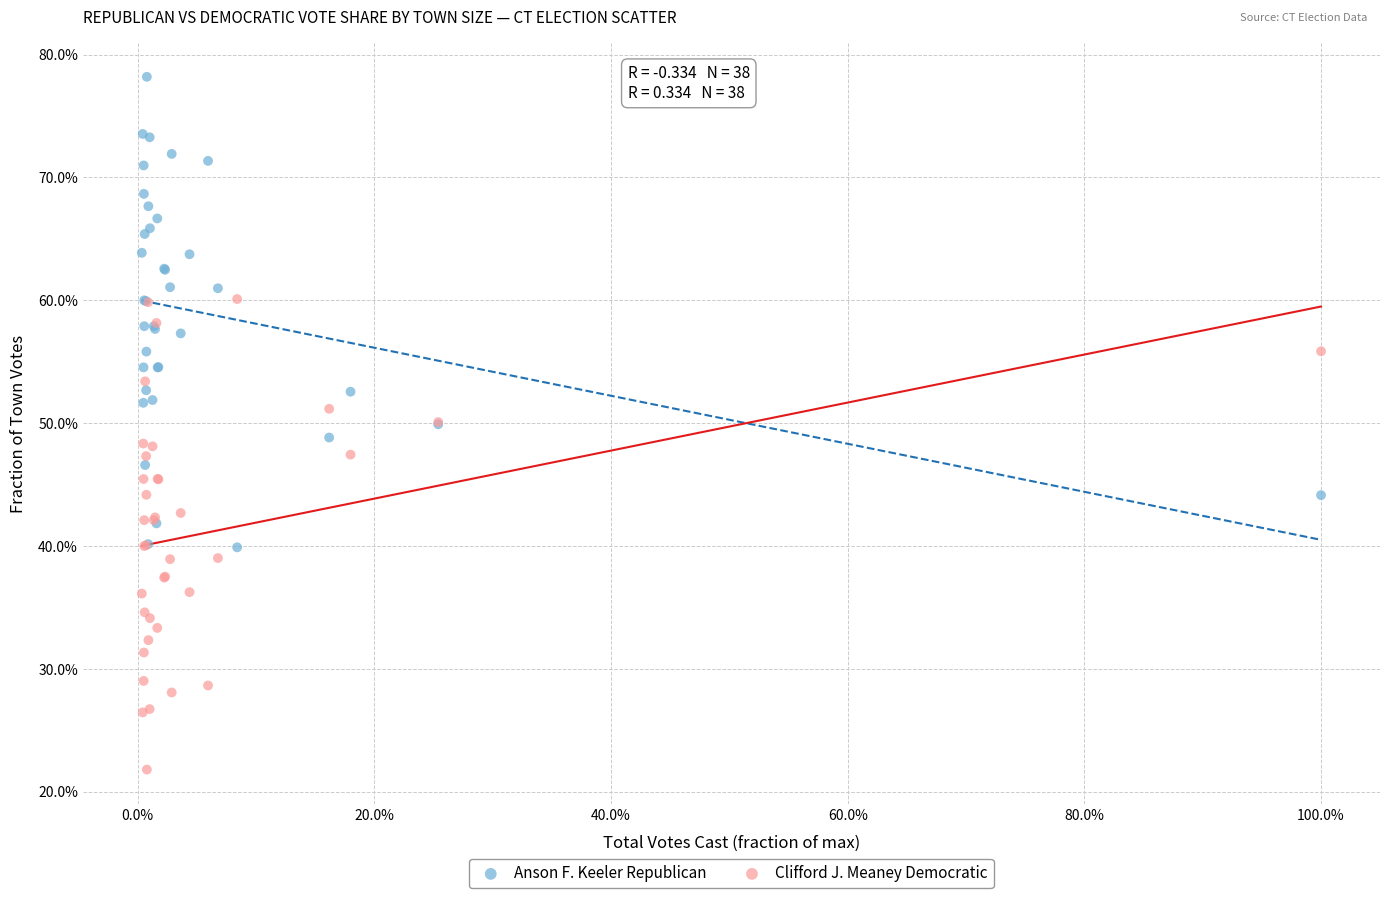

What are all the series names shown in the legend?

Anson F. Keeler Republican, Clifford J. Meaney Democratic